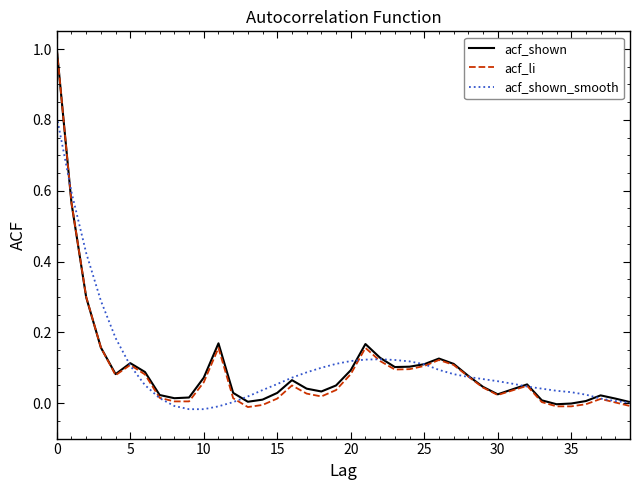

What is the maximum value for acf_li?

1.0